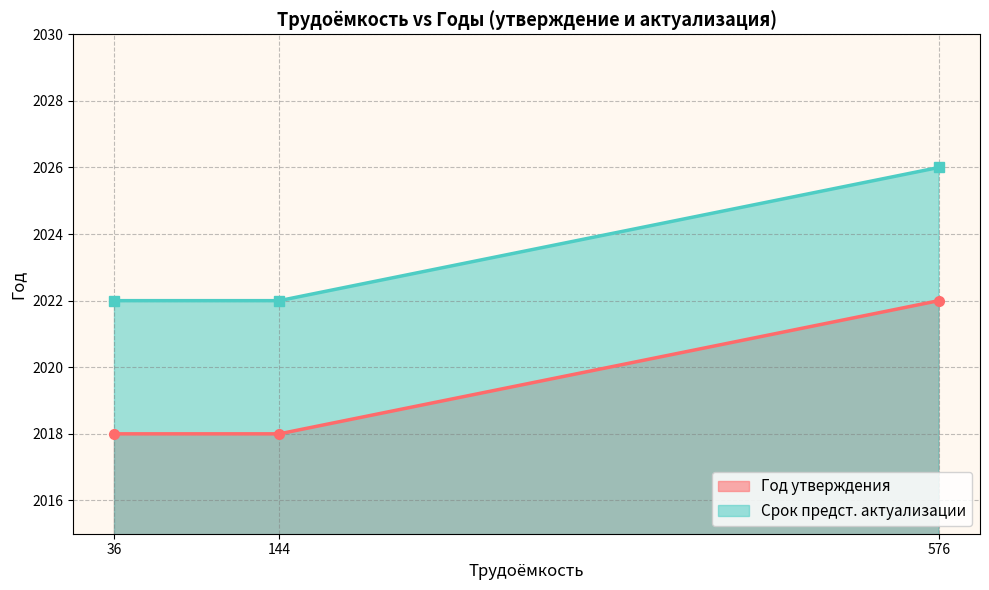

Which has a higher value, 36 or 36?

36